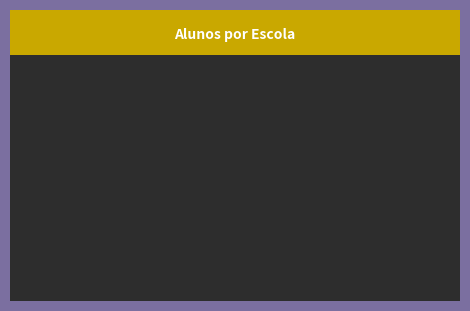

Does any single category account for the majority?

Yes